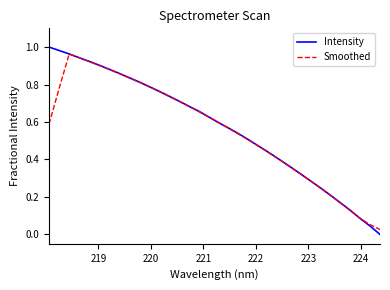

Which series has the largest range (max minus min)?

Intensity